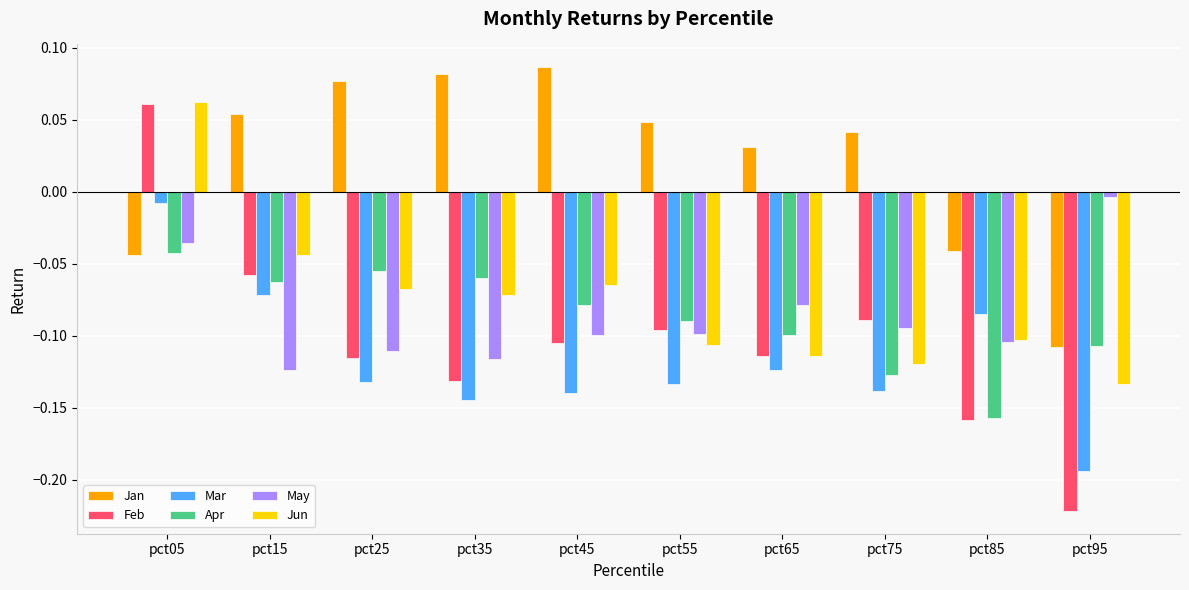

Between pct15 and pct45, which series saw the biggest shift?

Mar